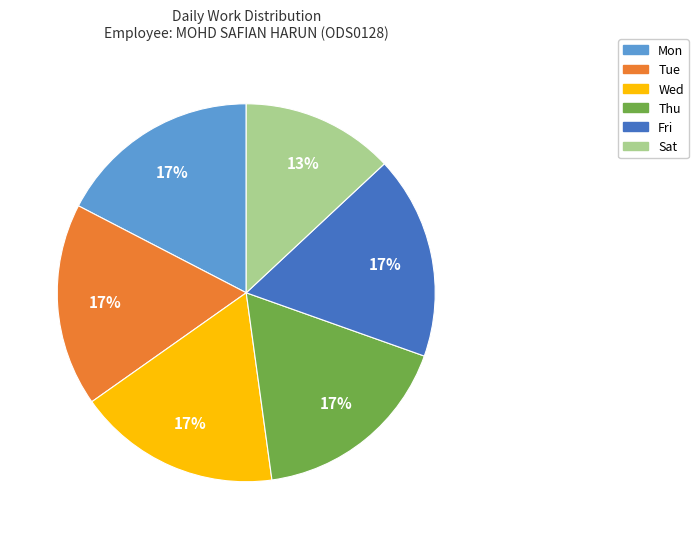

To the nearest percent, what is the difference between the largest and smallest slice percentages?

4%